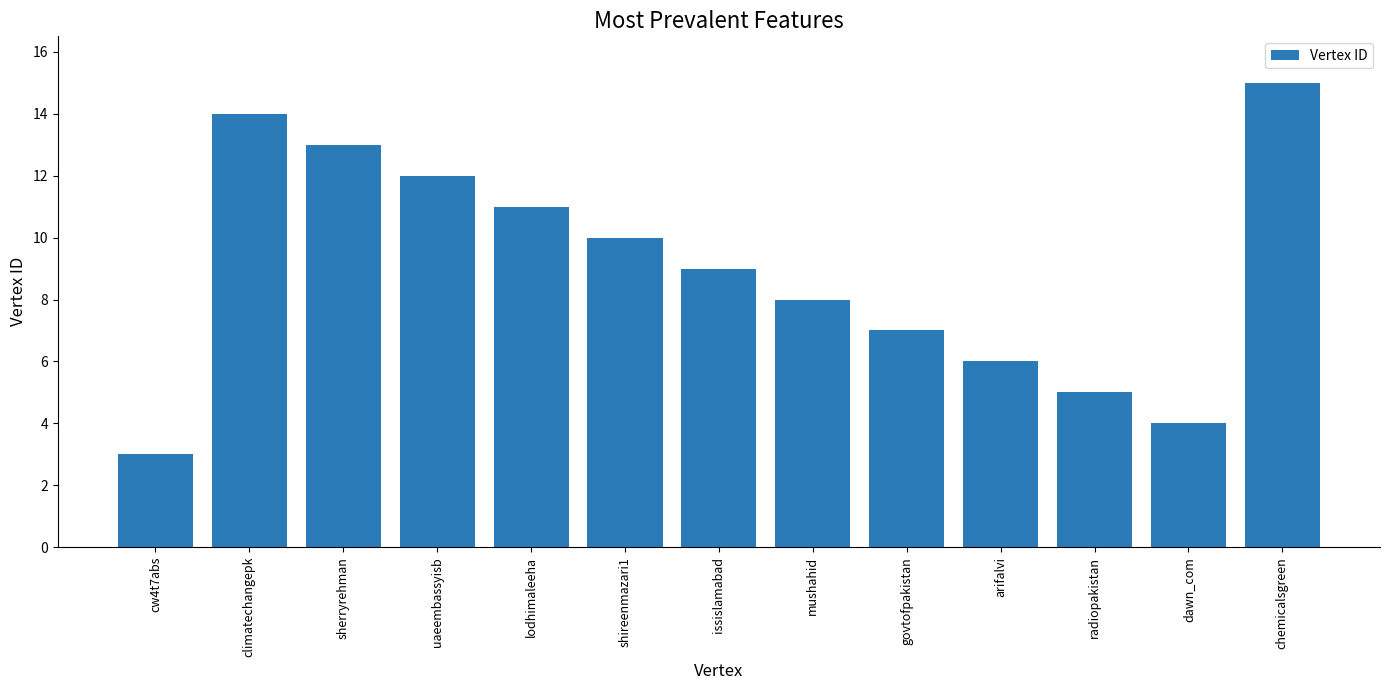

Reading left to right, transcribe all the data shown in this chart.

3	14	13	12	11	10	9	8	7	6	5	4	15